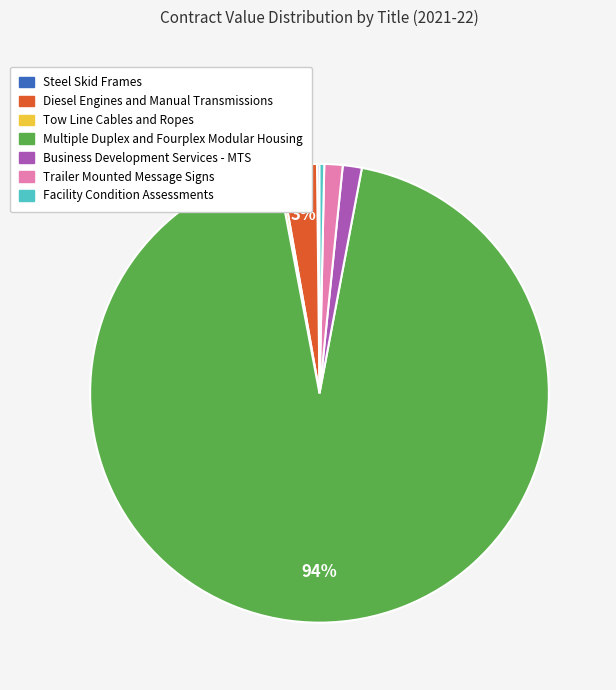

Is Multiple Duplex and Fourplex Modular Housing the majority of the pie?

Yes